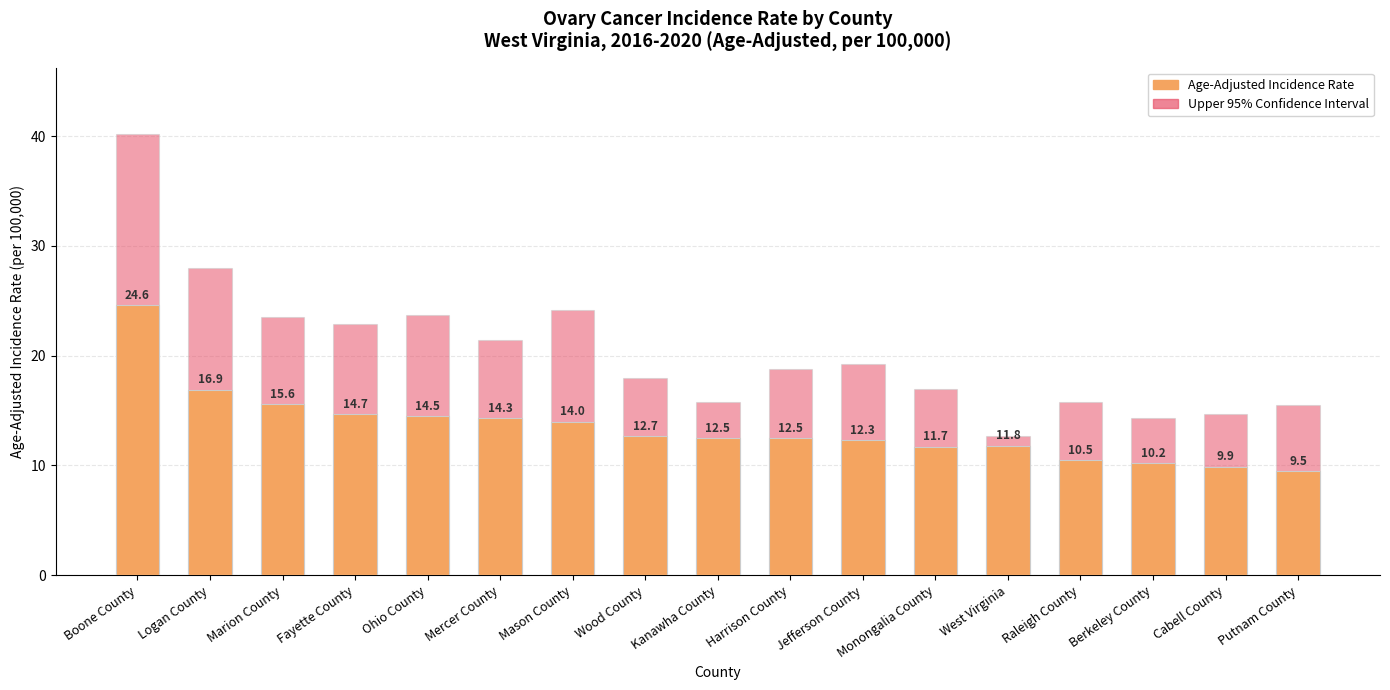

What position from the right is Marion County?

15